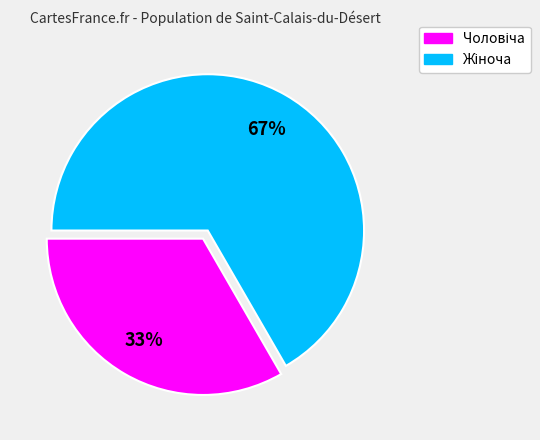

Is there a majority slice in this chart?

Yes